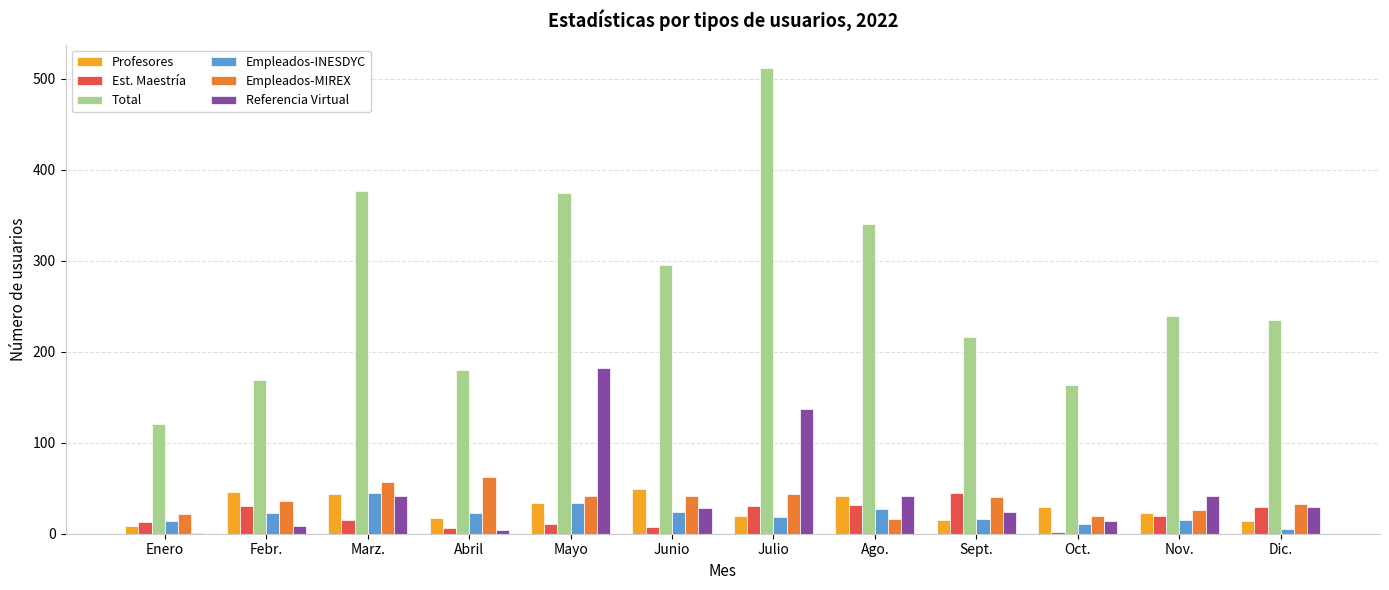

Which series has the widest spread of values?

Total